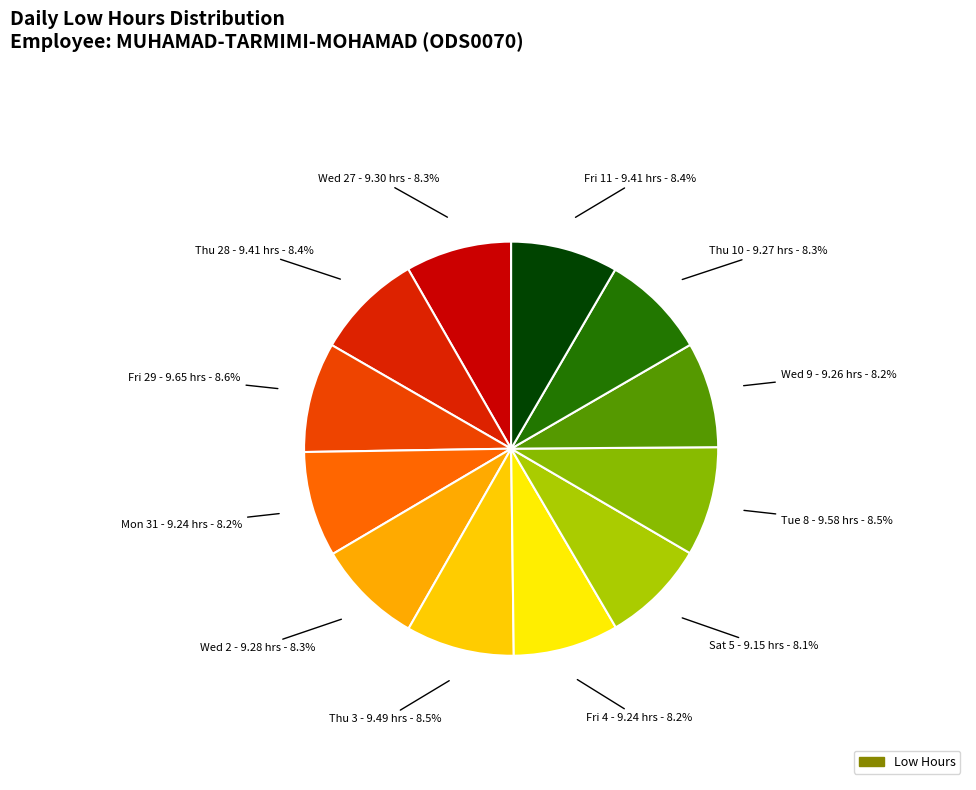

Rank the categories by value from highest to lowest.

Fri 29, Tue 8, Thu 3, Thu 28, Fri 11, Wed 27, Wed 2, Thu 10, Wed 9, Mon 31, Fri 4, Sat 5